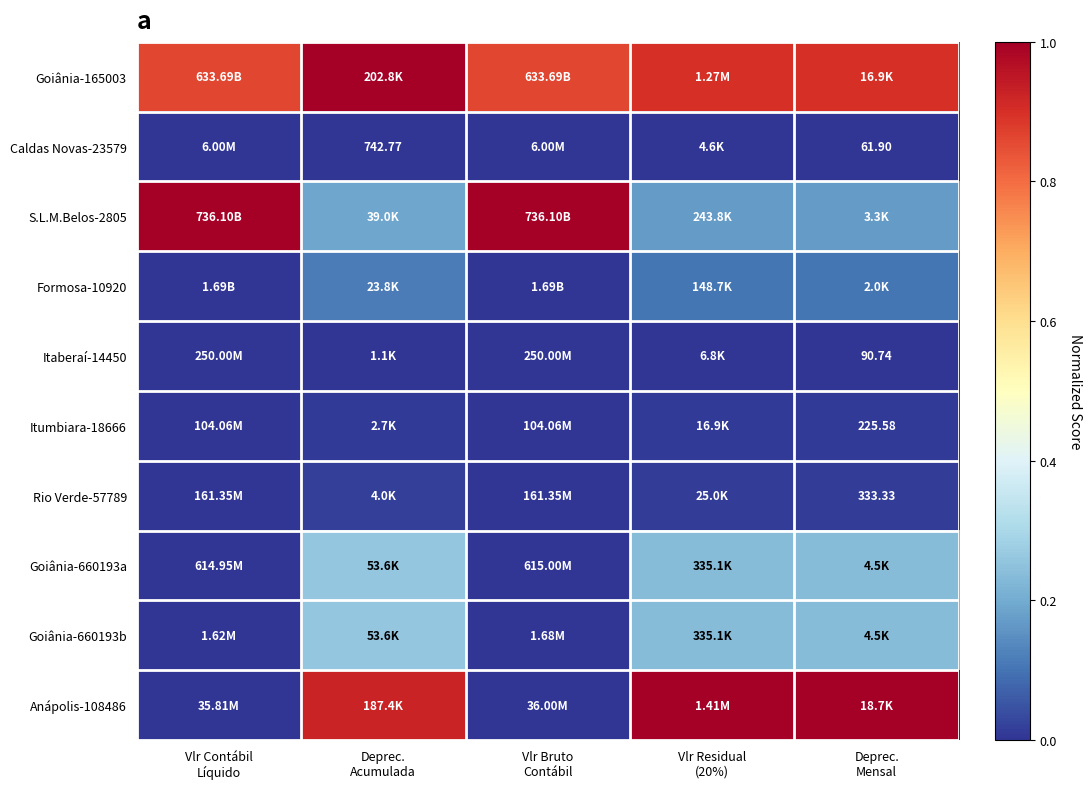

What is the spread (max minus min) of values at Vlr Bruto
Contábil?

1.0